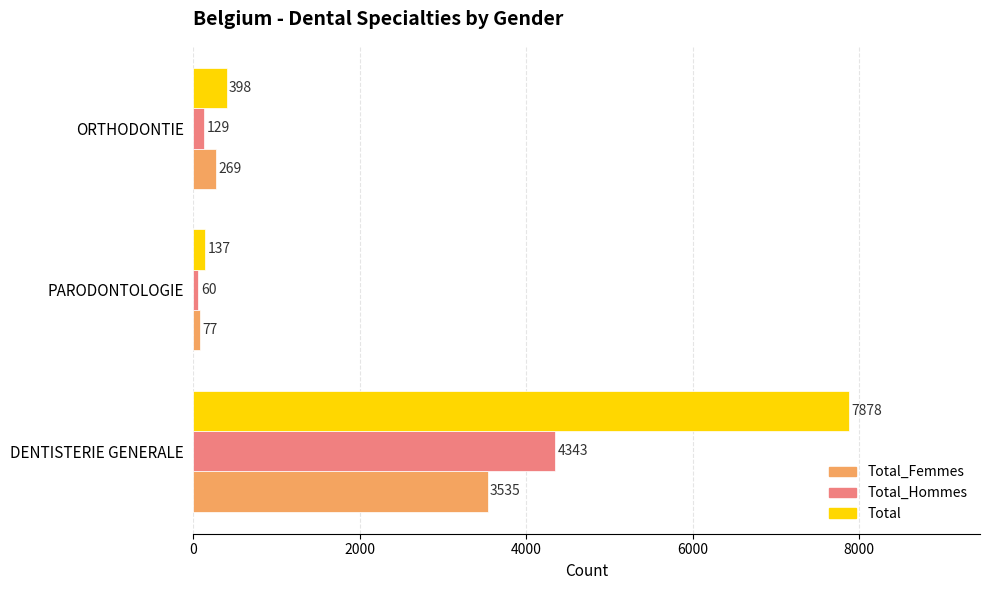

What is the difference between the highest and lowest values at ORTHODONTIE?

269